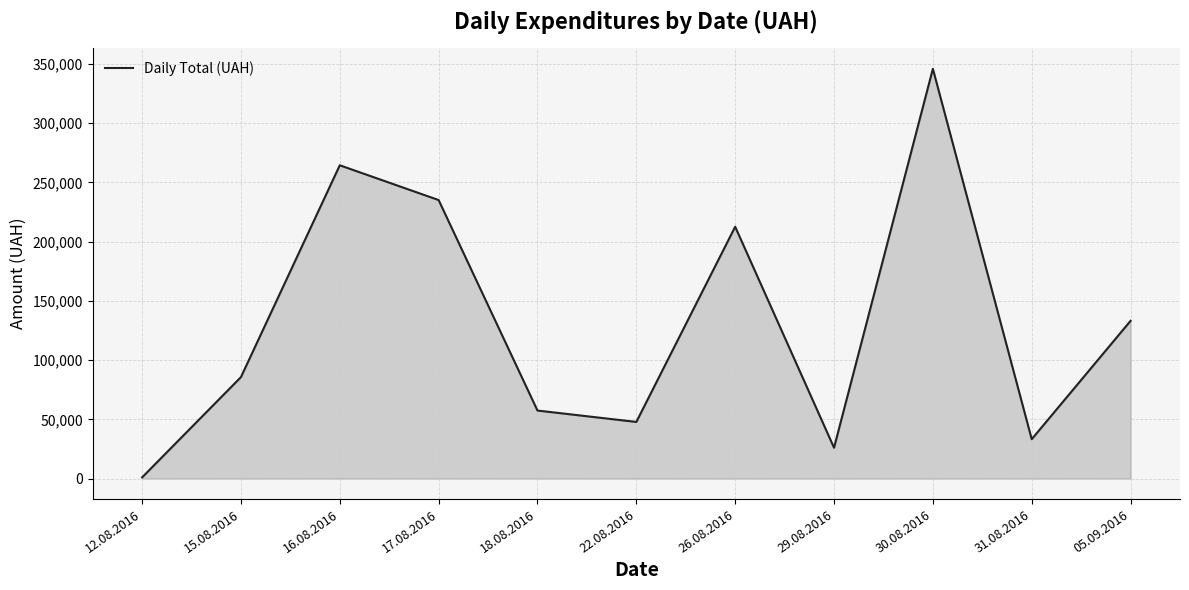

Which category has the lowest value across all series?

12.08.2016